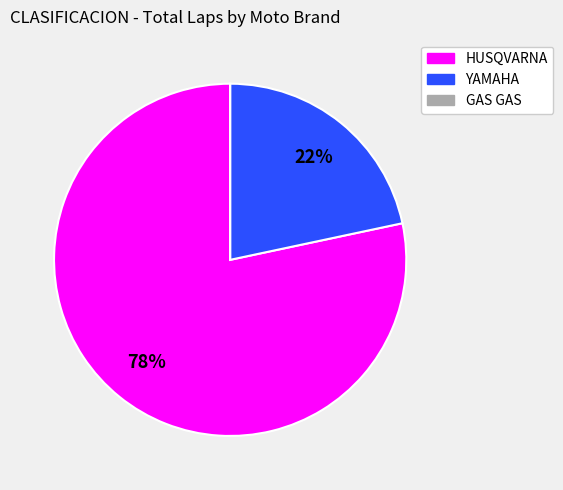

The HUSQVARNA slice represents 71% of the pie. True or false?

False